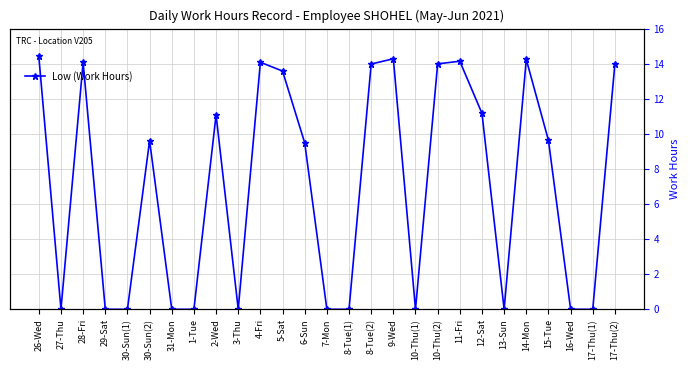

What is the difference between the maximum and second lowest values?

14.4